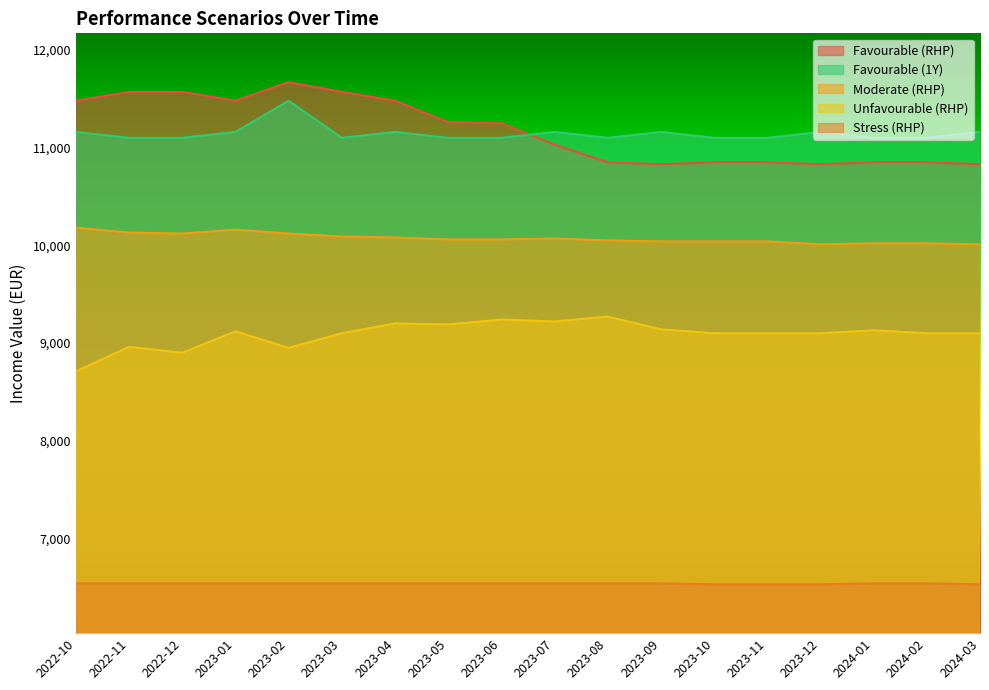

Count the IncomeValue_Fav_1 values in the range 11100 to 11160.

17